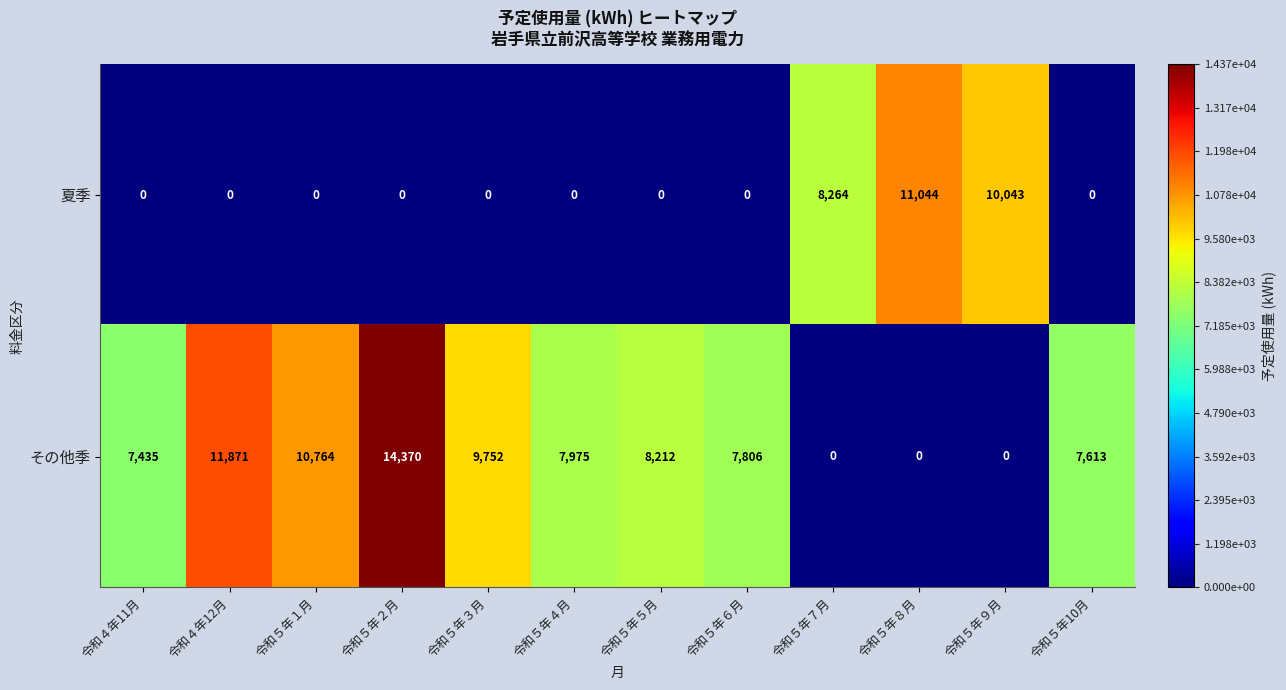

Count the 夏季 values in the range 0 to 8264.

10